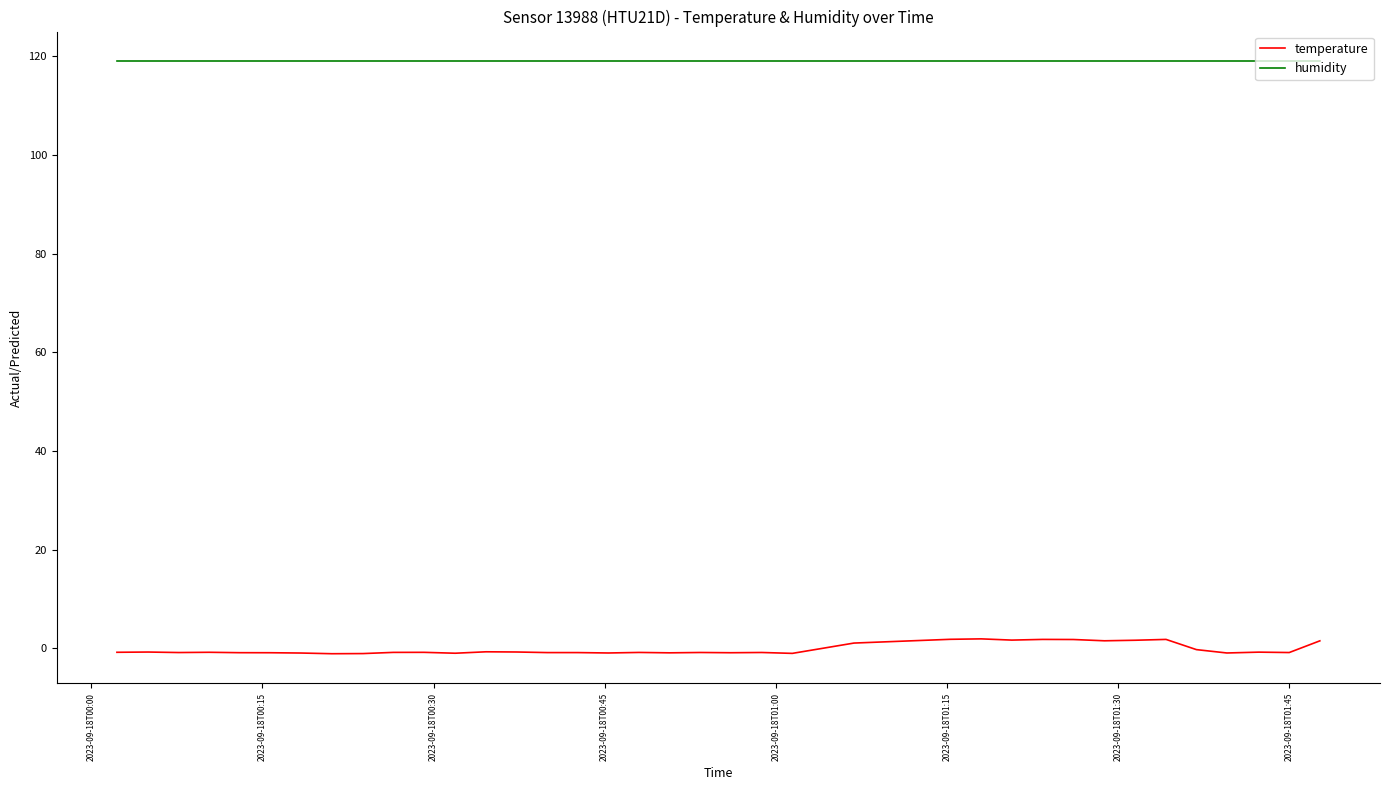

Which series has the largest range (max minus min)?

temperature